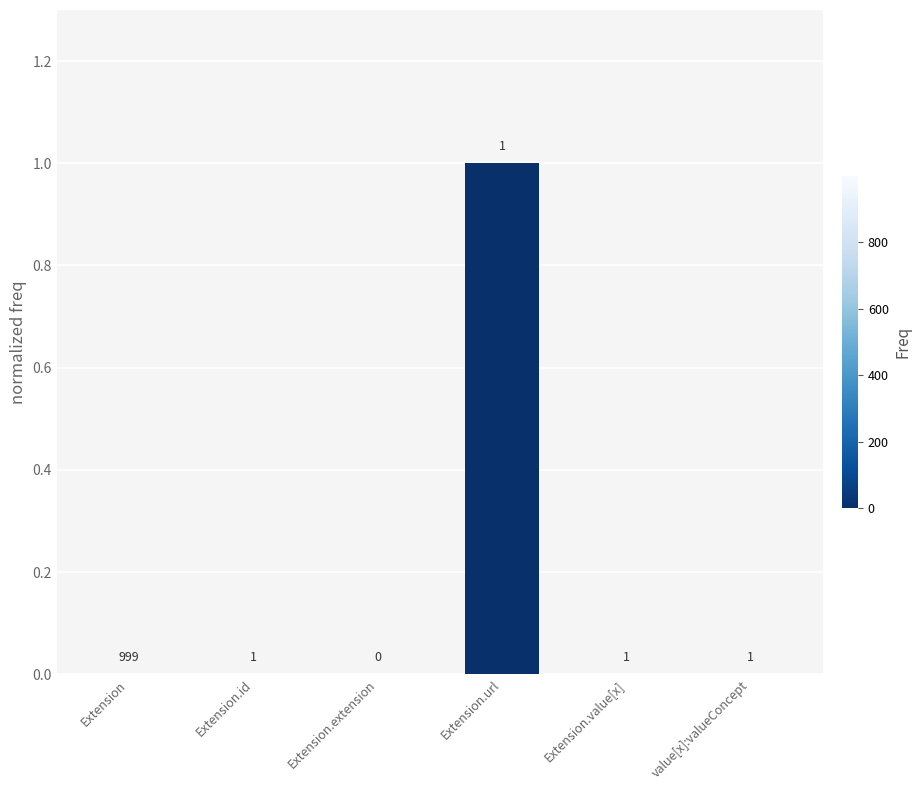

Reading right to left, what are all the values shown in this chart?

0	0	1	0	0	0